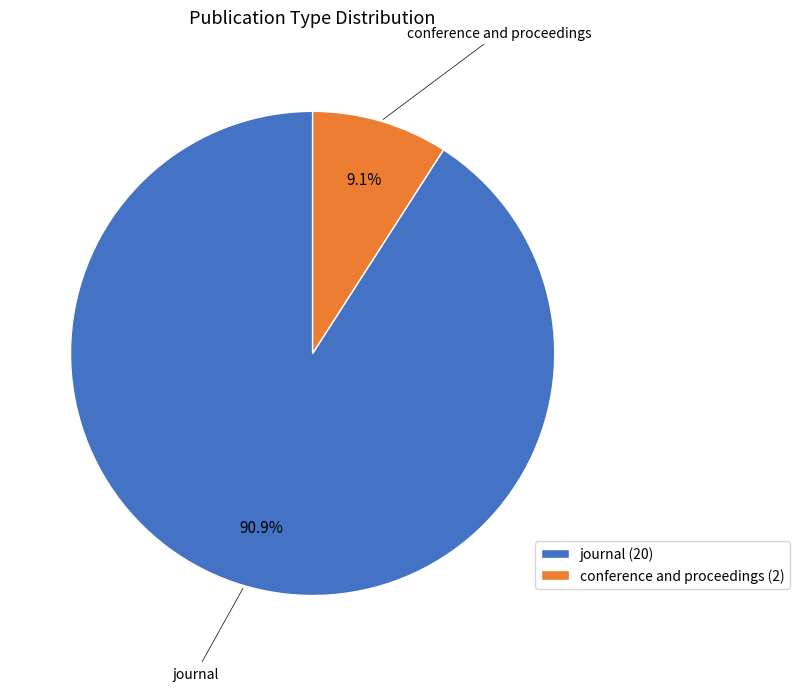

Count the number of slices in the pie.

2